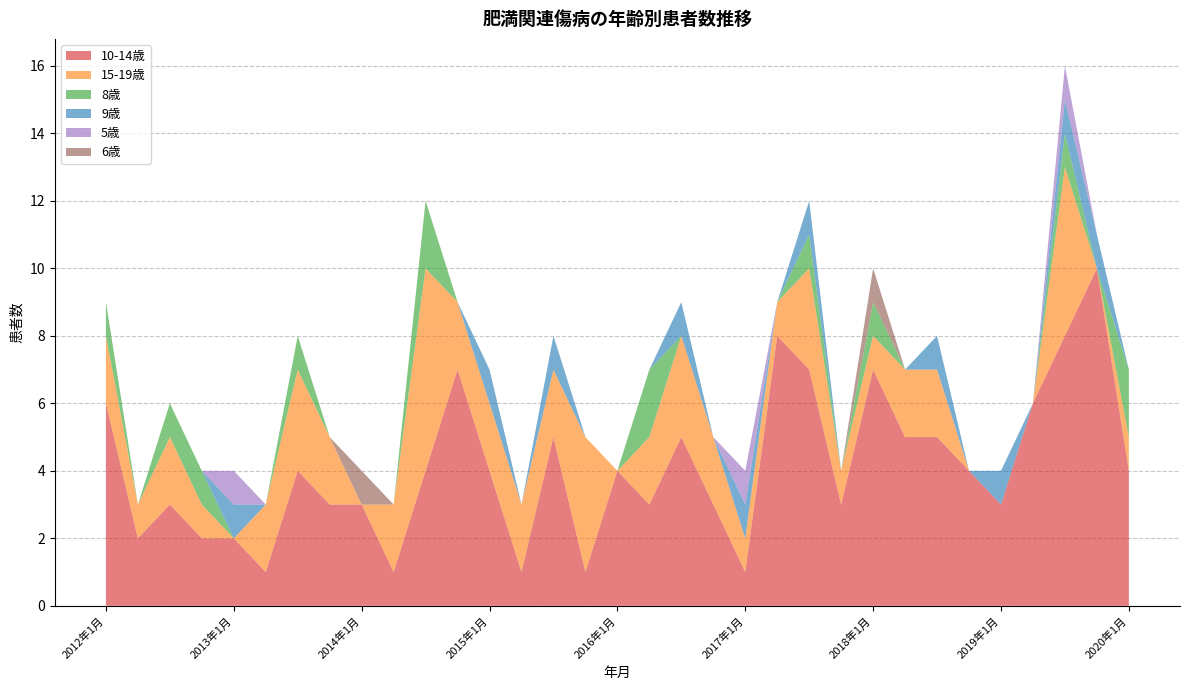

Reading right to left, what are all the values shown in this chart?

10-14歳: 2020年1月=4	2019年10月=10	2019年7月=8	2019年4月=6	2019年1月=3	2018年10月=4	2018年7月=5	2018年4月=5	2018年1月=7	2017年10月=3	2017年7月=7	2017年4月=8	2017年1月=1	2016年10月=3	2016年7月=5	2016年4月=3	2016年1月=4	2015年10月=1	2015年7月=5	2015年4月=1	2015年1月=4	2014年10月=7	2014年7月=4	2014年4月=1	2014年1月=3	2013年10月=3	2013年7月=4	2013年4月=1	2013年1月=2	2012年10月=2	2012年7月=3	2012年4月=2	2012年1月=6
15-19歳: 2020年1月=1	2019年10月=0	2019年7月=5	2019年4月=0	2019年1月=0	2018年10月=0	2018年7月=2	2018年4月=2	2018年1月=1	2017年10月=1	2017年7月=3	2017年4月=1	2017年1月=1	2016年10月=2	2016年7月=3	2016年4月=2	2016年1月=0	2015年10月=4	2015年7月=2	2015年4月=2	2015年1月=2	2014年10月=2	2014年7月=6	2014年4月=2	2014年1月=0	2013年10月=2	2013年7月=3	2013年4月=2	2013年1月=0	2012年10月=1	2012年7月=2	2012年4月=1	2012年1月=2
8歳: 2020年1月=2	2019年10月=0	2019年7月=1	2019年4月=0	2019年1月=0	2018年10月=0	2018年7月=0	2018年4月=0	2018年1月=1	2017年10月=0	2017年7月=1	2017年4月=0	2017年1月=0	2016年10月=0	2016年7月=0	2016年4月=2	2016年1月=0	2015年10月=0	2015年7月=0	2015年4月=0	2015年1月=0	2014年10月=0	2014年7月=2	2014年4月=0	2014年1月=0	2013年10月=0	2013年7月=1	2013年4月=0	2013年1月=0	2012年10月=1	2012年7月=1	2012年4月=0	2012年1月=1
9歳: 2020年1月=0	2019年10月=1	2019年7月=1	2019年4月=0	2019年1月=1	2018年10月=0	2018年7月=1	2018年4月=0	2018年1月=0	2017年10月=0	2017年7月=1	2017年4月=0	2017年1月=1	2016年10月=0	2016年7月=1	2016年4月=0	2016年1月=0	2015年10月=0	2015年7月=1	2015年4月=0	2015年1月=1	2014年10月=0	2014年7月=0	2014年4月=0	2014年1月=0	2013年10月=0	2013年7月=0	2013年4月=0	2013年1月=1	2012年10月=0	2012年7月=0	2012年4月=0	2012年1月=0
5歳: 2020年1月=0	2019年10月=0	2019年7月=1	2019年4月=0	2019年1月=0	2018年10月=0	2018年7月=0	2018年4月=0	2018年1月=0	2017年10月=0	2017年7月=0	2017年4月=0	2017年1月=1	2016年10月=0	2016年7月=0	2016年4月=0	2016年1月=0	2015年10月=0	2015年7月=0	2015年4月=0	2015年1月=0	2014年10月=0	2014年7月=0	2014年4月=0	2014年1月=0	2013年10月=0	2013年7月=0	2013年4月=0	2013年1月=1	2012年10月=0	2012年7月=0	2012年4月=0	2012年1月=0
6歳: 2020年1月=0	2019年10月=0	2019年7月=0	2019年4月=0	2019年1月=0	2018年10月=0	2018年7月=0	2018年4月=0	2018年1月=1	2017年10月=0	2017年7月=0	2017年4月=0	2017年1月=0	2016年10月=0	2016年7月=0	2016年4月=0	2016年1月=0	2015年10月=0	2015年7月=0	2015年4月=0	2015年1月=0	2014年10月=0	2014年7月=0	2014年4月=0	2014年1月=1	2013年10月=0	2013年7月=0	2013年4月=0	2013年1月=0	2012年10月=0	2012年7月=0	2012年4月=0	2012年1月=0